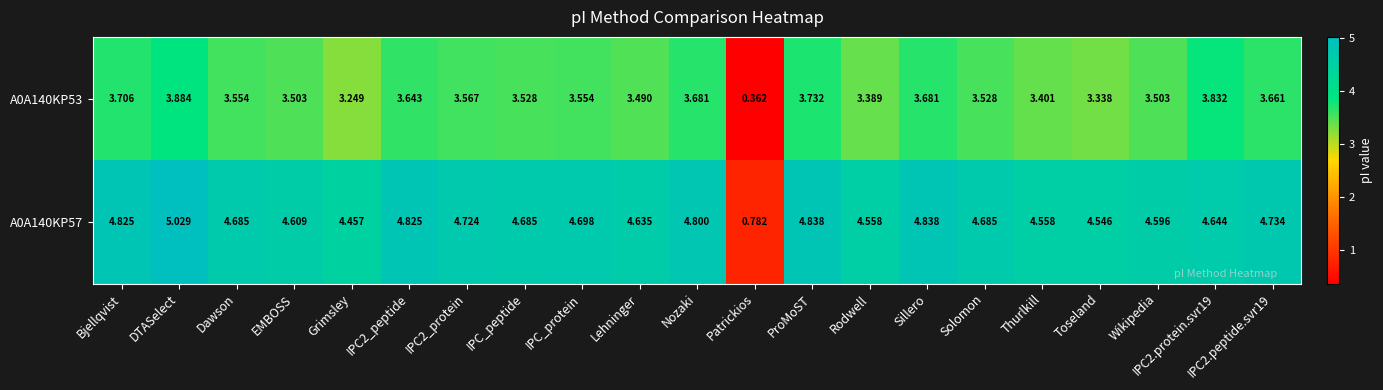

How many distinct data groups are displayed?

2